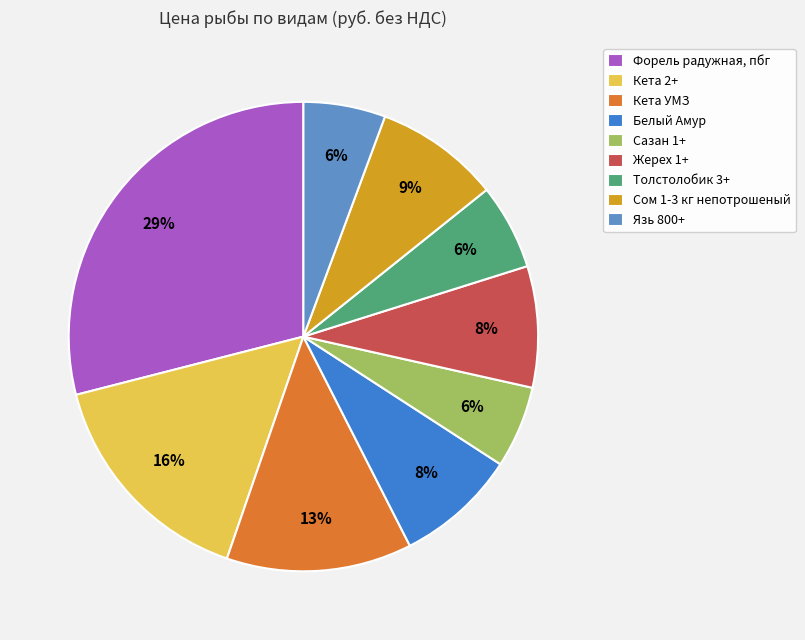

Do Форель радужная, пбг and Жерех 1+ together represent more than half of the pie?

No